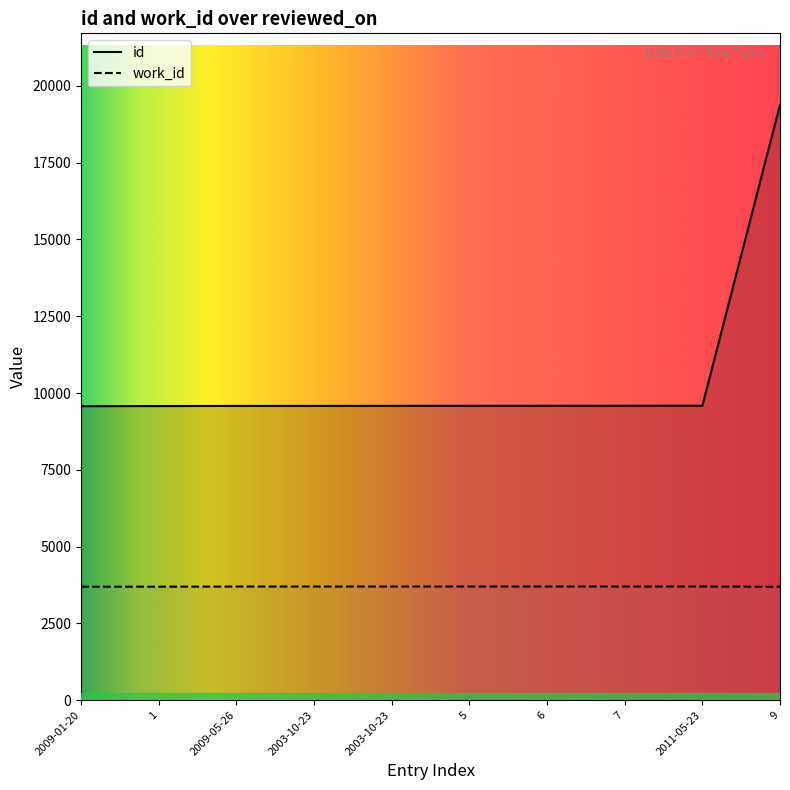

What is the lowest value of the id series?

9572